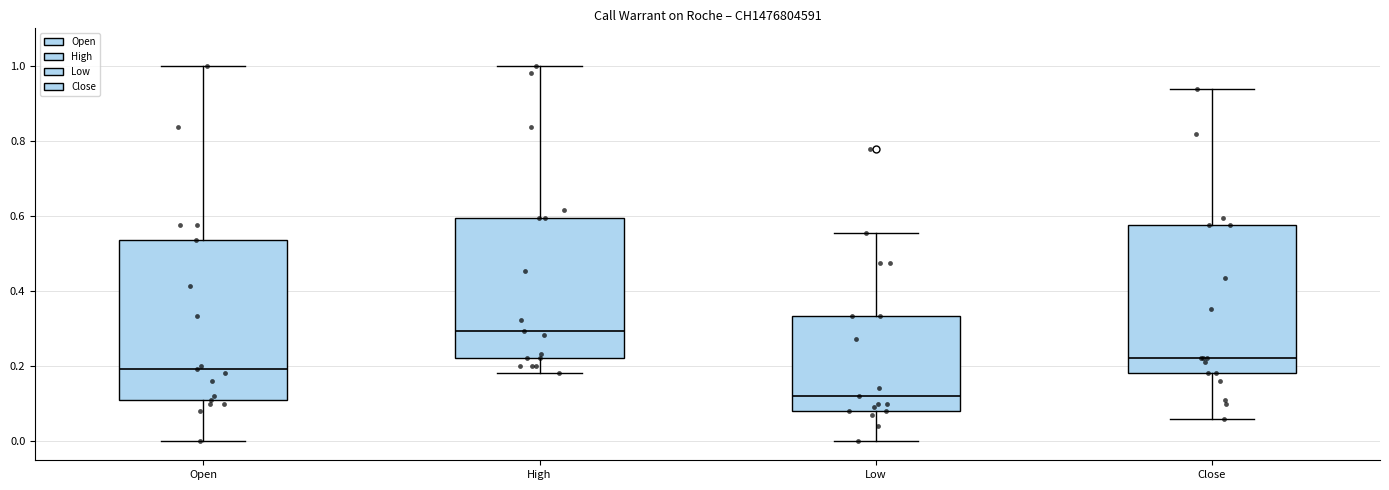

Which box has the highest median line?

High